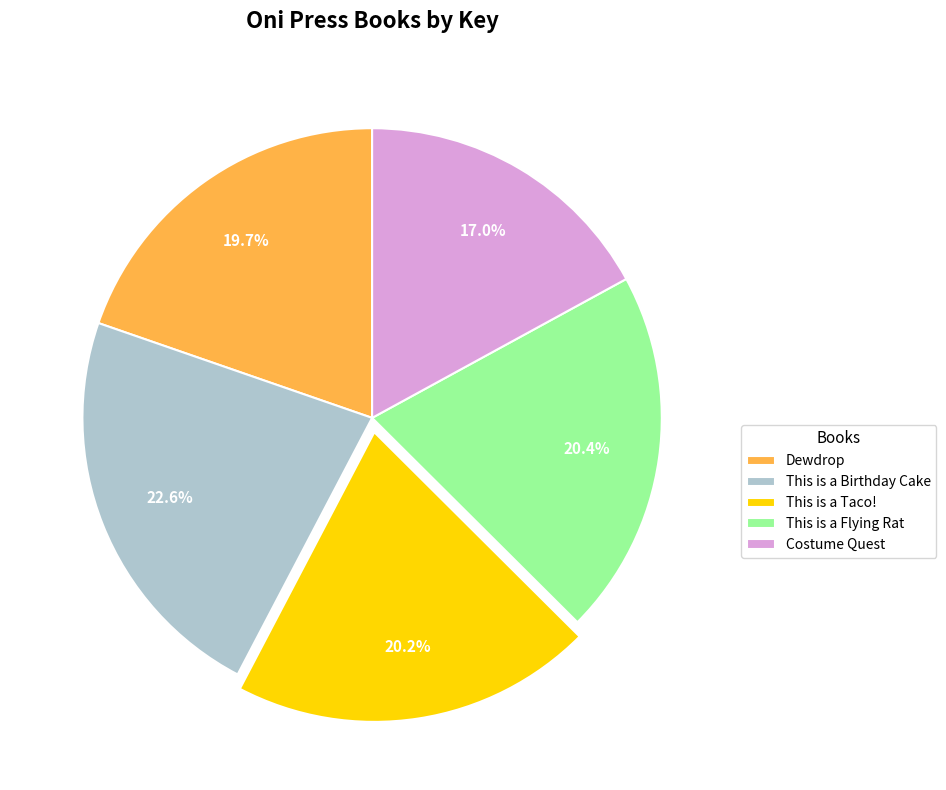

Do Costume Quest and This is a Birthday Cake together represent more than half of the pie?

No